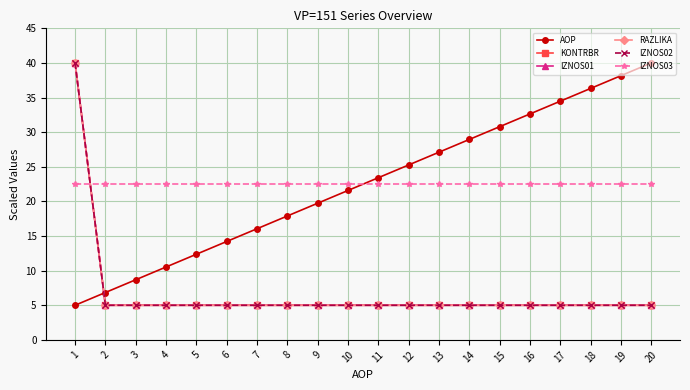

True or false: KONTRBR and IZNOS01 cross at least once.

False